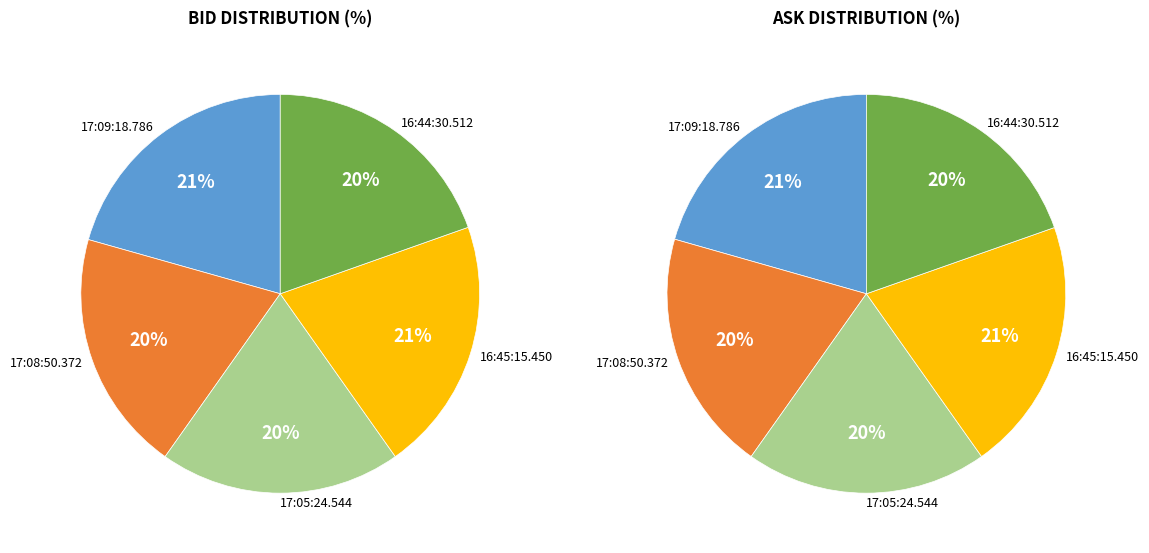

Which category has the smallest portion of the pie?

17:08:50.372